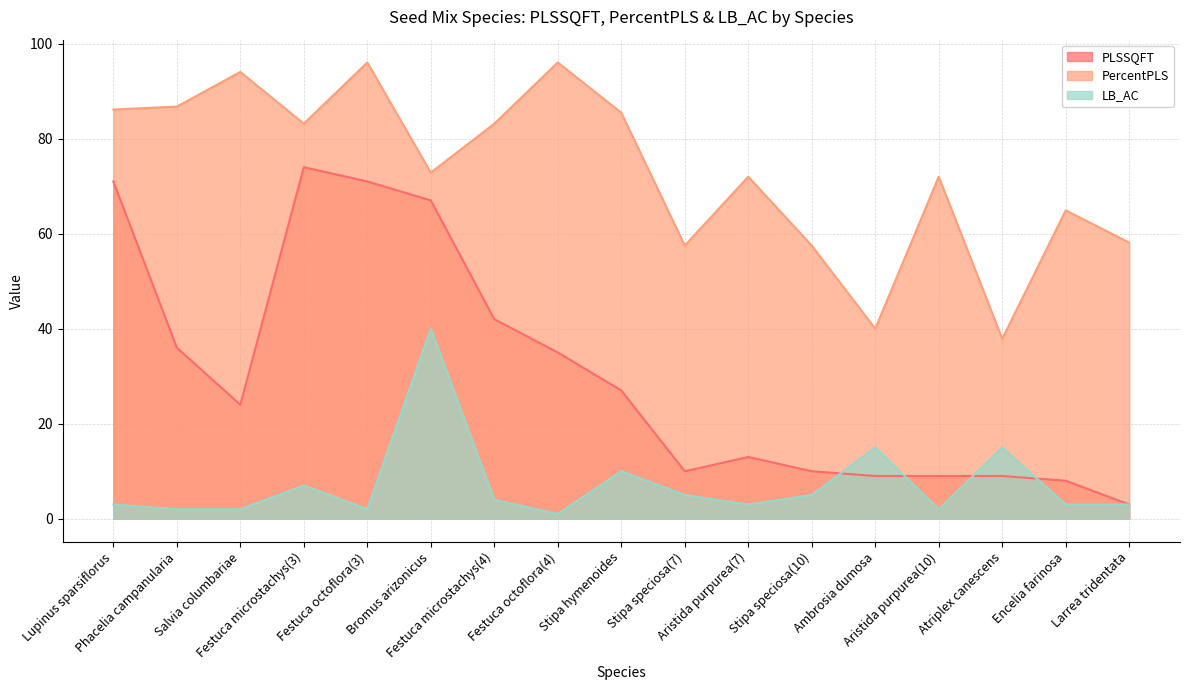

List the series in order of their peak value, highest first.

PercentPLS, PLSSQFT, LB_AC